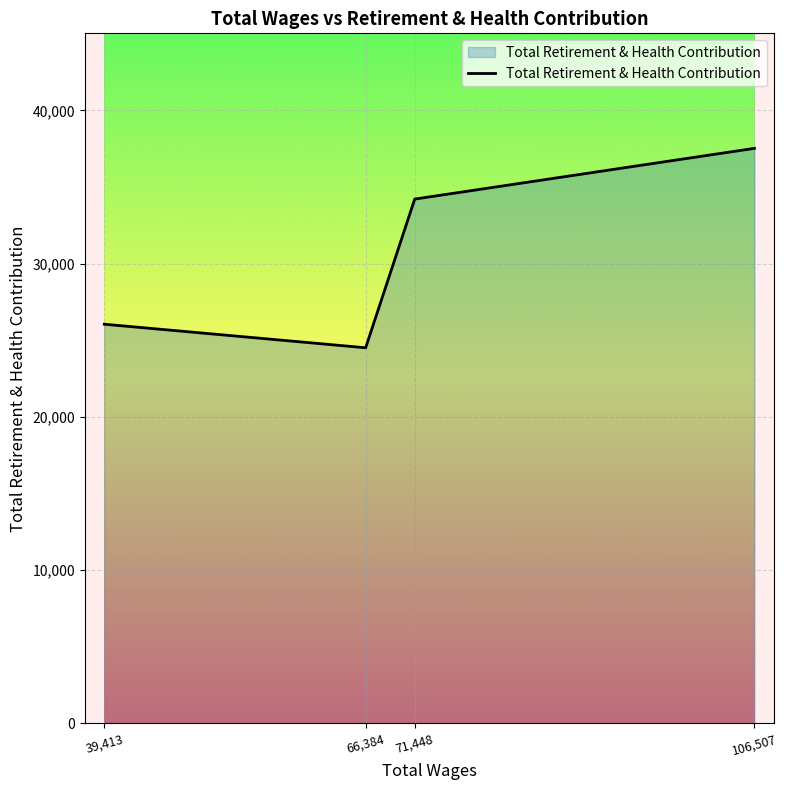

Count the number of categories in the chart.

4